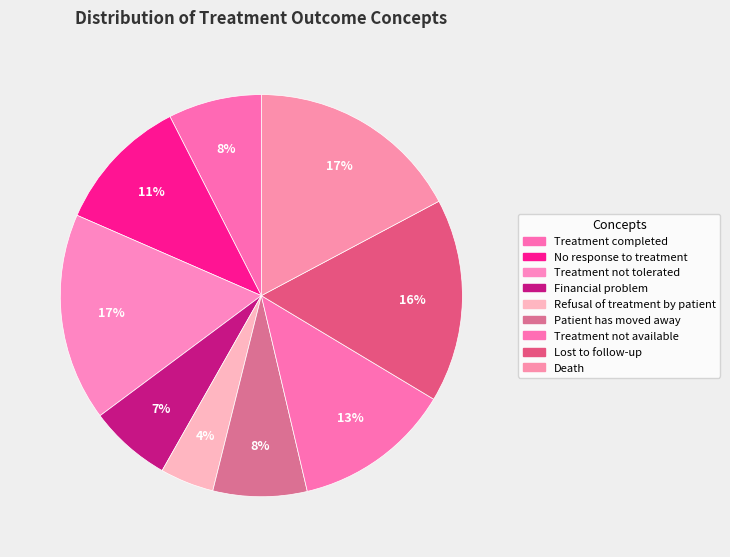

Is there any slice that represents more than half of the pie?

No